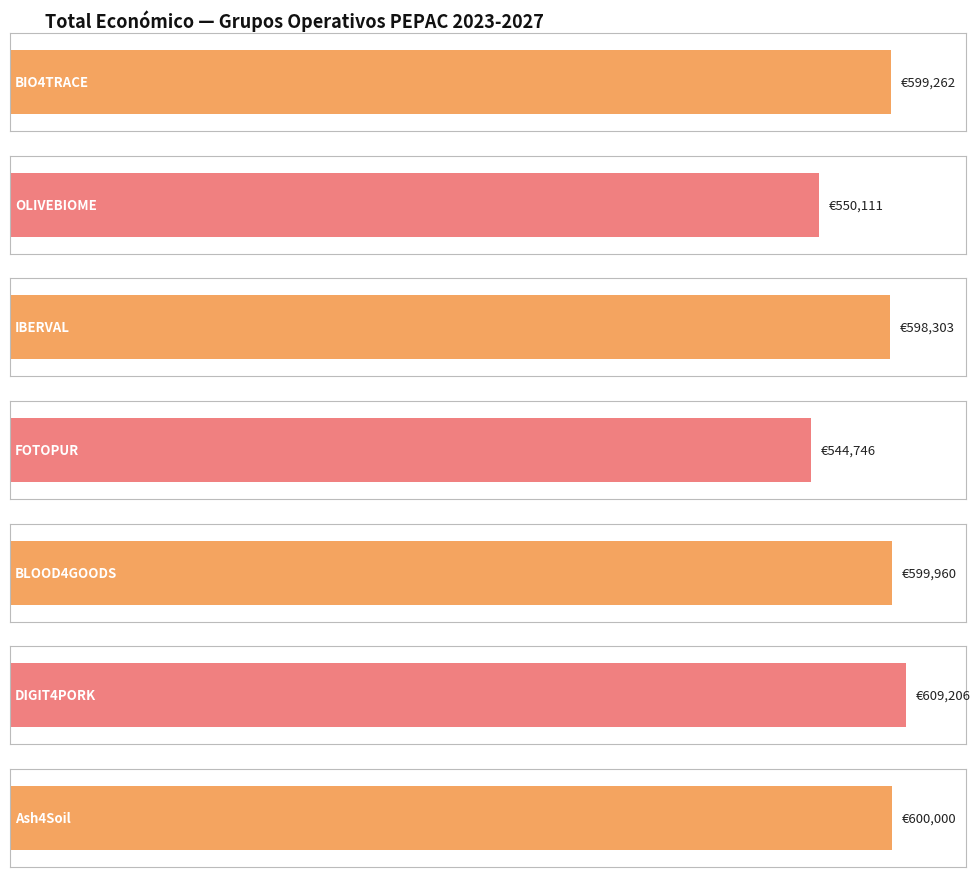

The chart shows a value of 367023 at BIO4TRACE. True or false?

False